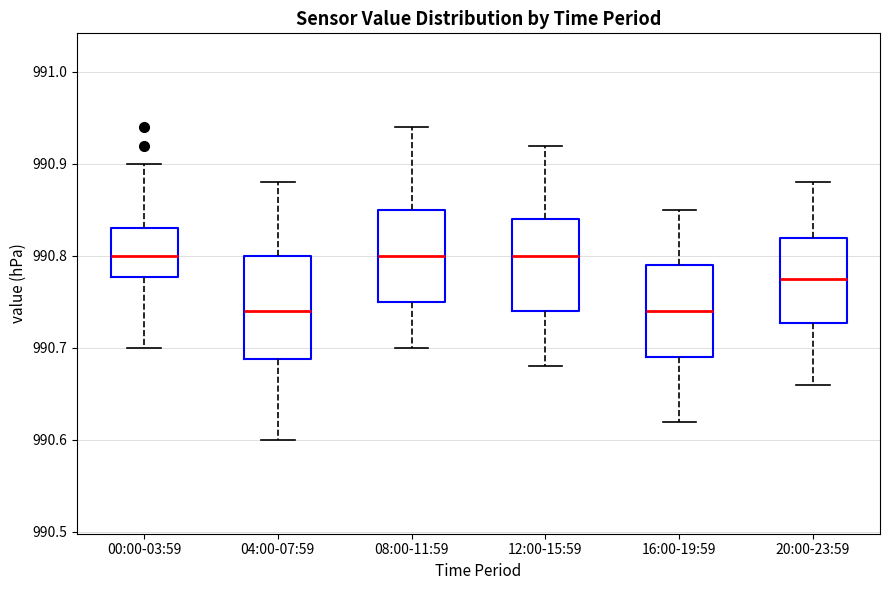

Comparing the boxes themselves (not the whiskers), which one is the tallest?

04:00-07:59